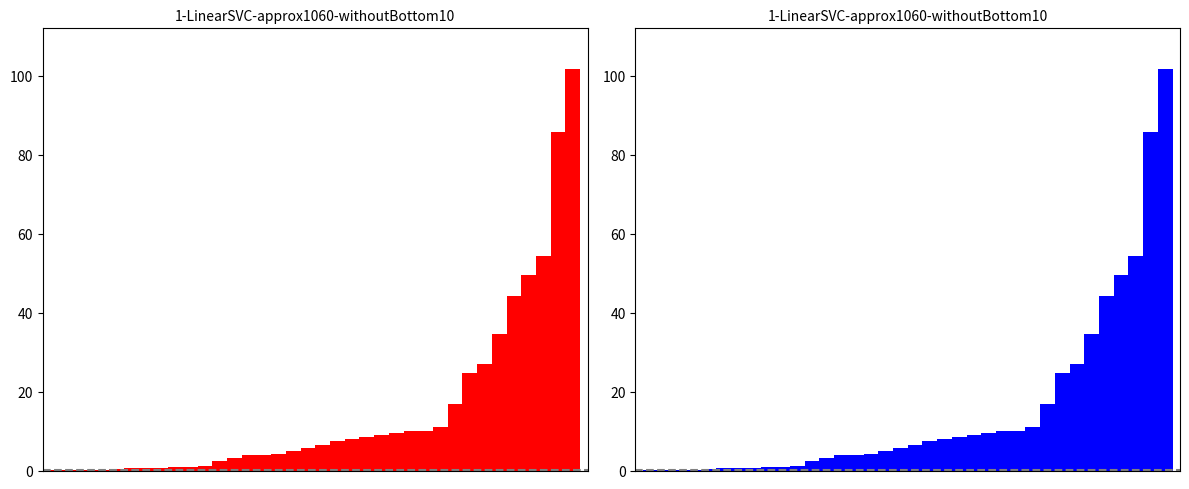

List the labels in order of value, largest first.

35, 34, 33, 32, 31, 30, 29, 28, 27, 26, 25, 24, 23, 22, 21, 20, 19, 18, 17, 16, 15, 14, 13, 12, 11, 10, 9, 8, 7, 6, 5, 4, 3, 2, 1, 0